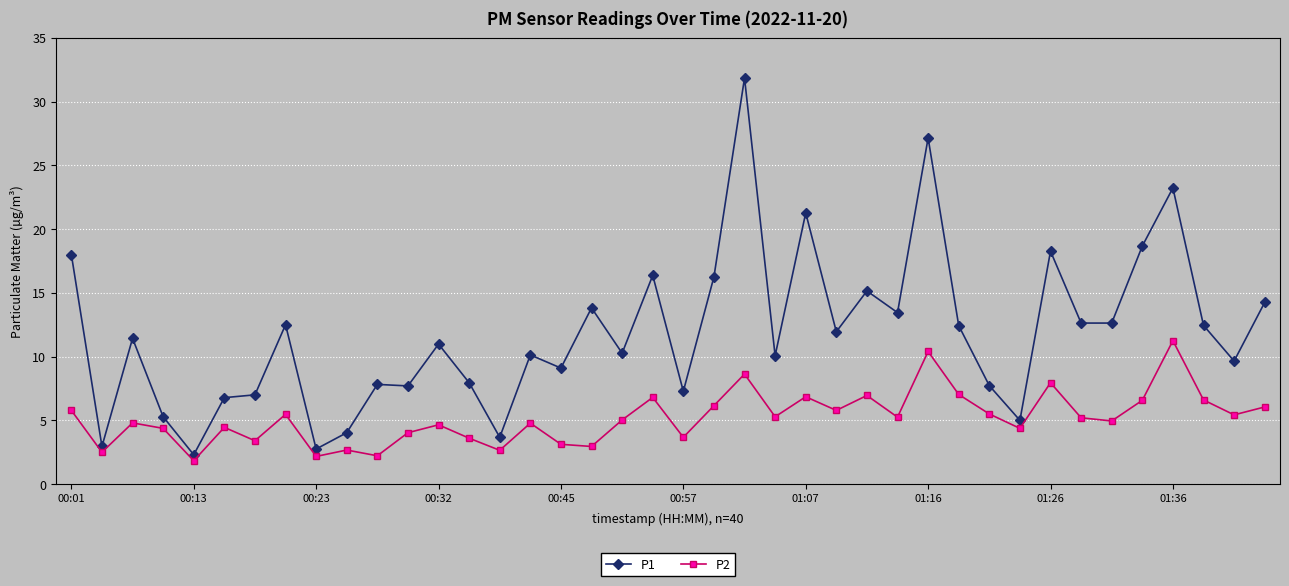

List the series in order of their overall mean, lowest first.

P2, P1